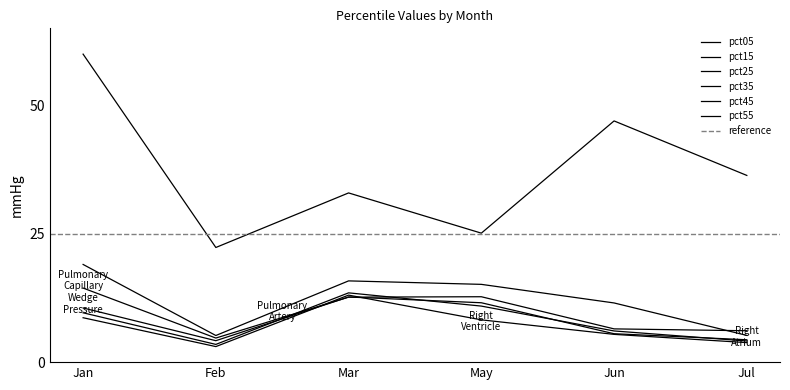

At which category is the sum across all series the highest?

Jan